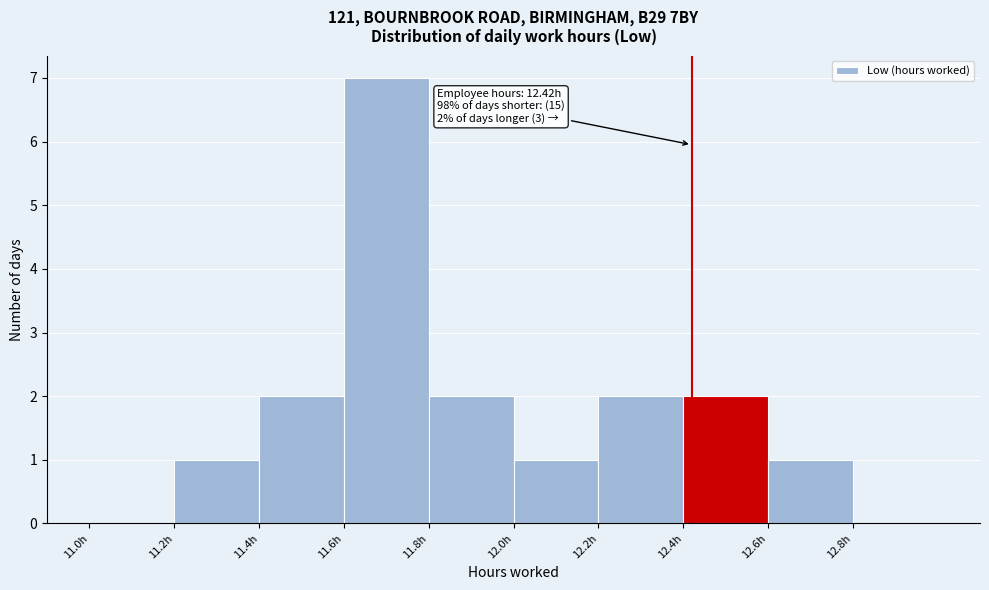

Which range on the x-axis has the tallest bar?

11.6 to 11.8